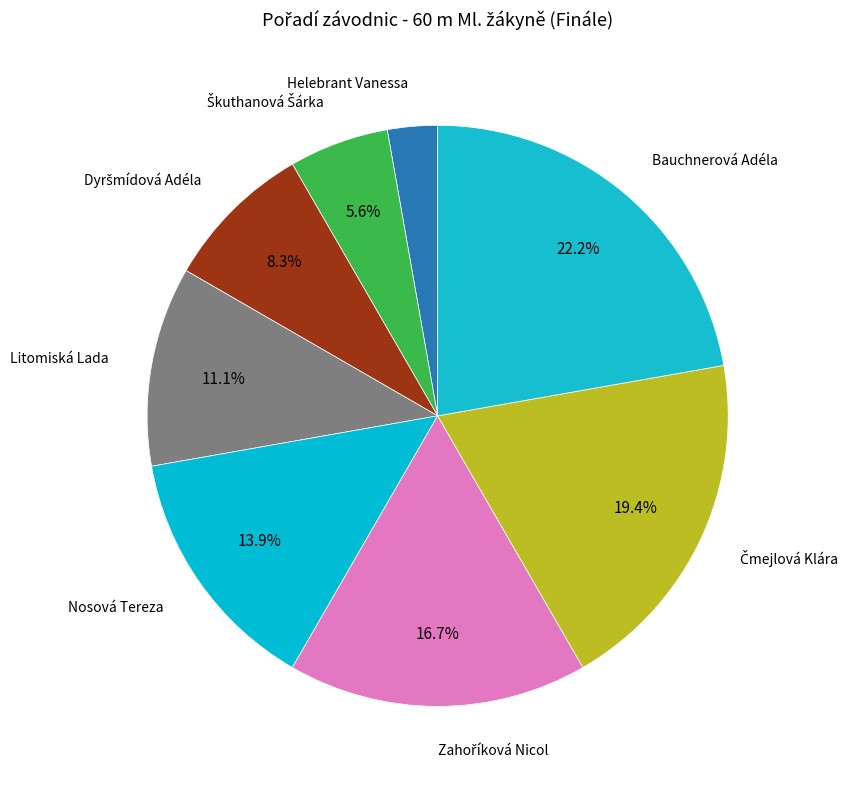

Count the number of slices in the pie.

8